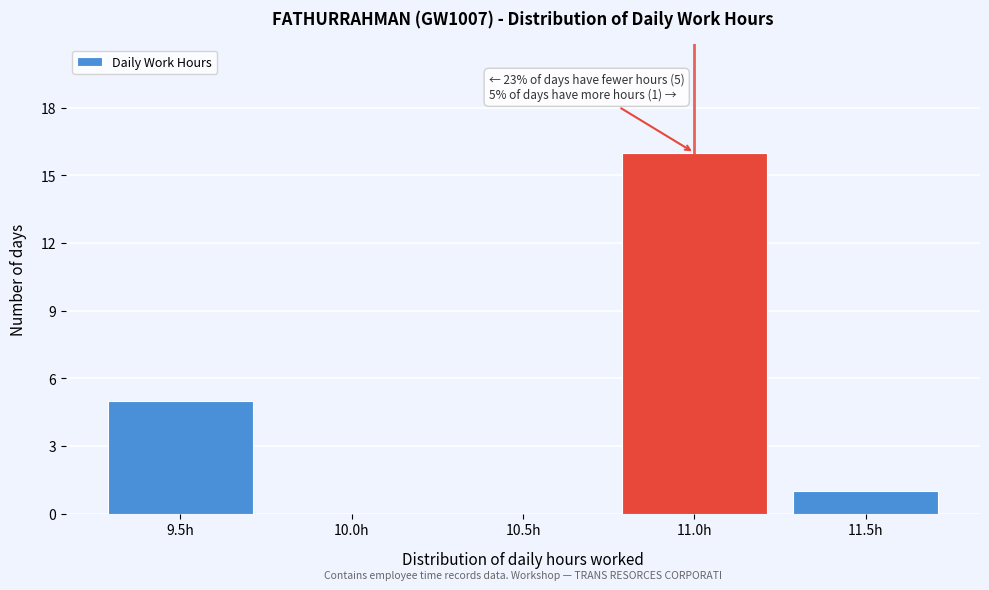

Reading left to right, list all the values displayed in this chart.

9.5h=5	10.0h=0	10.5h=0	11.0h=16	11.5h=1